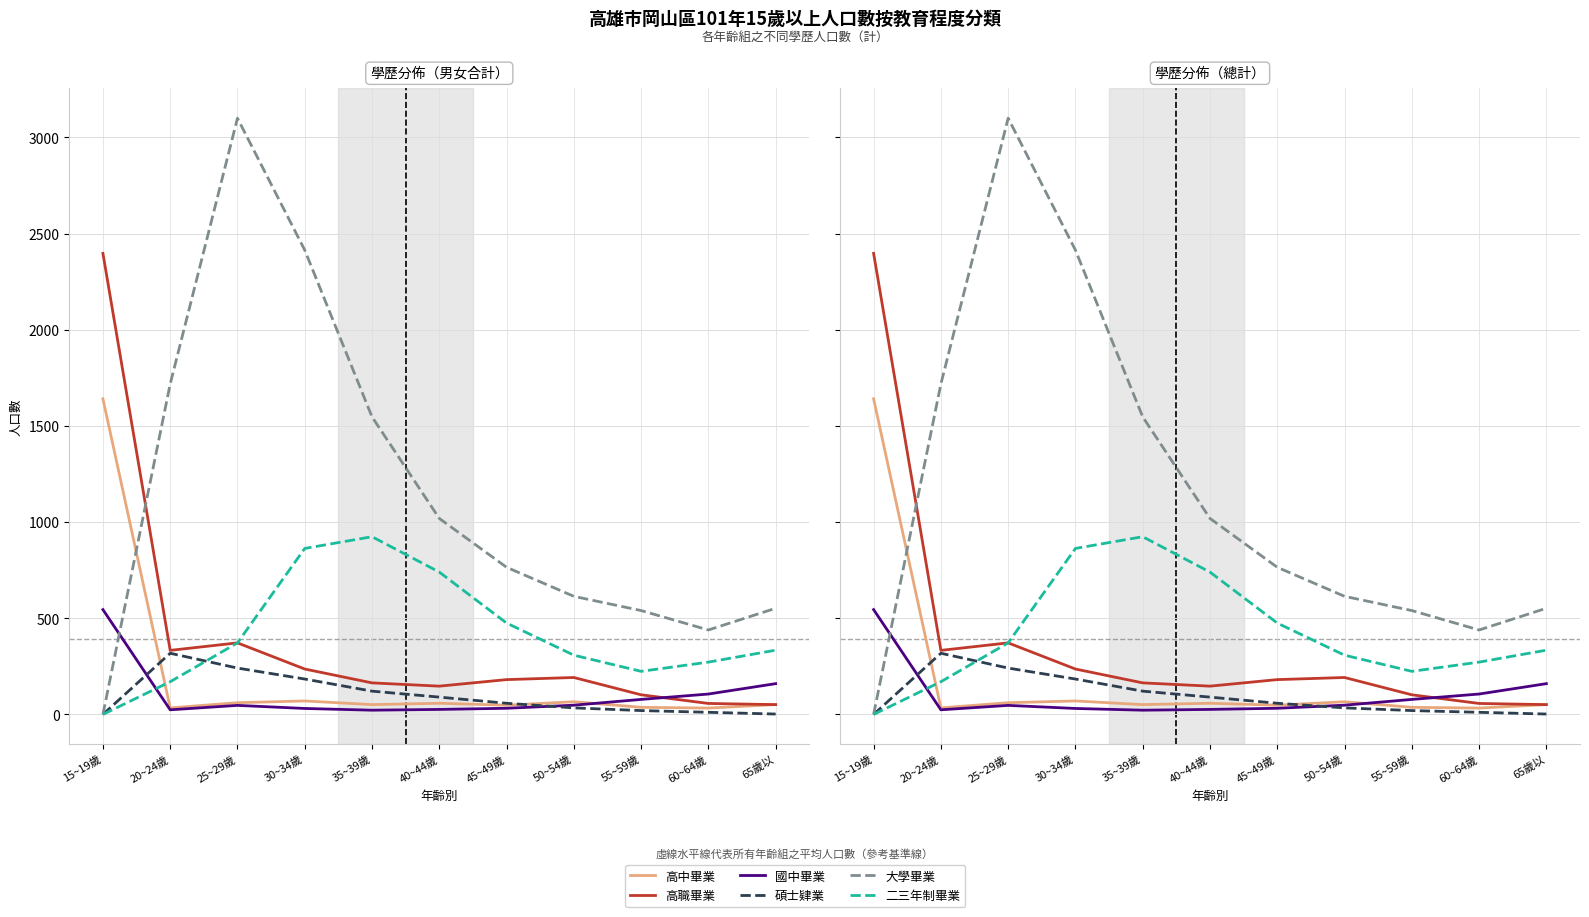

Rank the series at 55~59歲 from highest to lowest value.

大學畢業, 二三年制畢業, 高職畢業, 國中畢業, 高中畢業, 碩士肄業